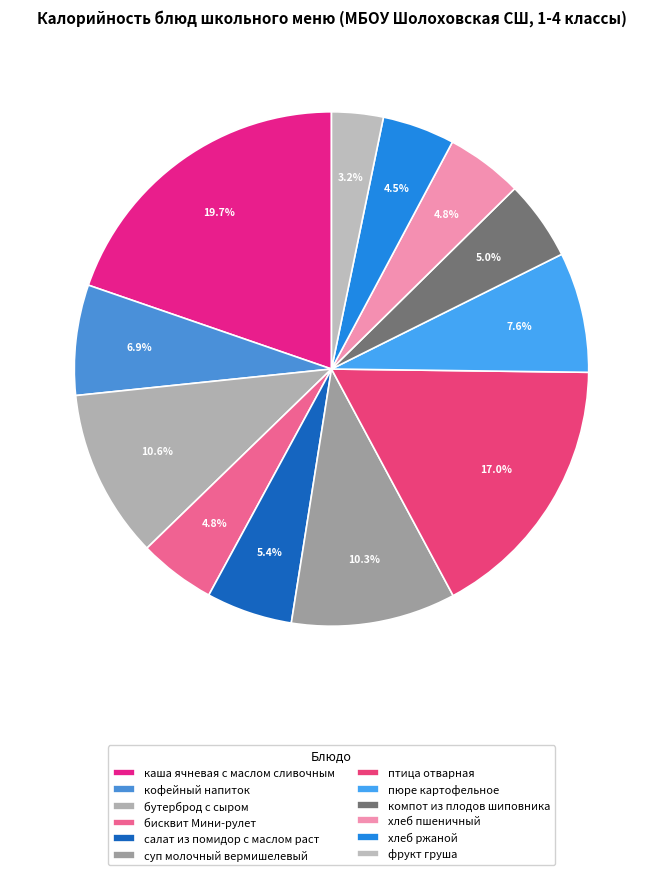

To the nearest percent, what portion does пюре картофельное represent?

8%